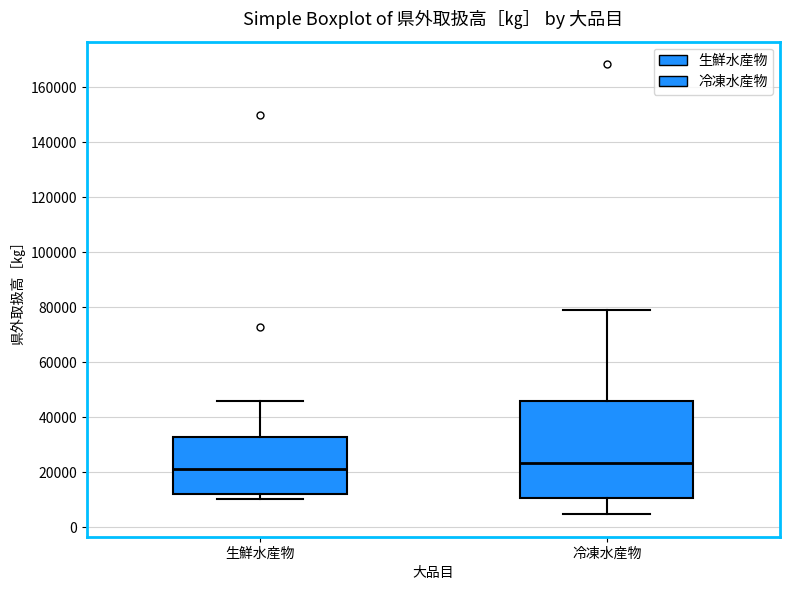

Which box is the tallest, from its lower edge to its upper edge?

冷凍水産物